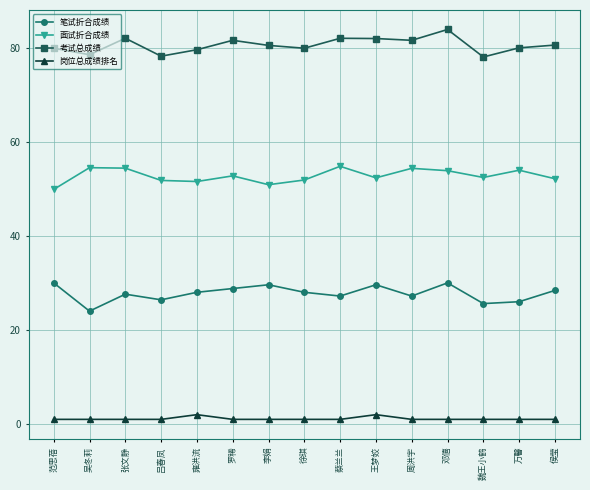

At which category does the chart reach its peak across all series?

邓僖